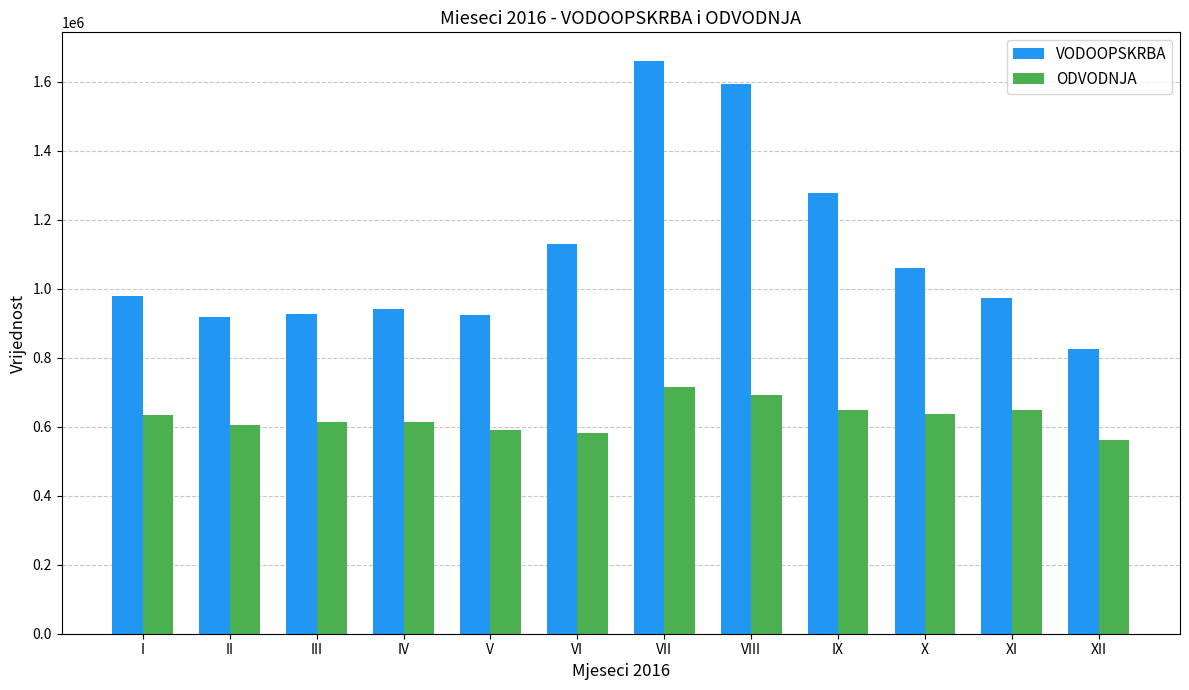

Read the ODVODNJA value at IX, to the nearest 10.

648720